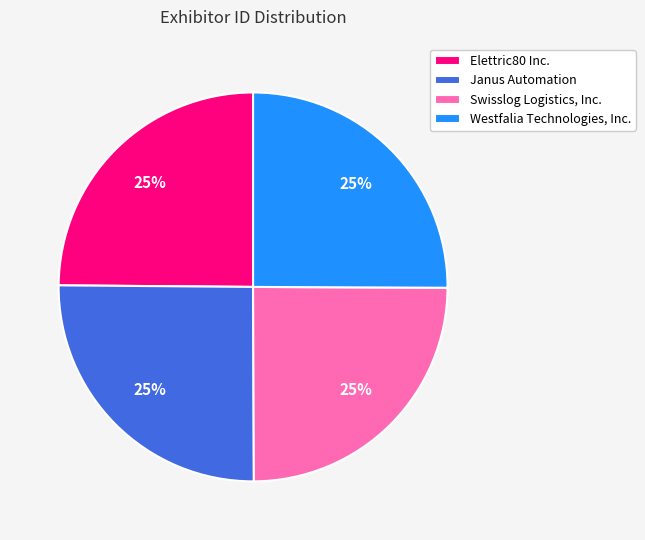

Is it true that Swisslog Logistics, Inc. is 25% of the pie?

True